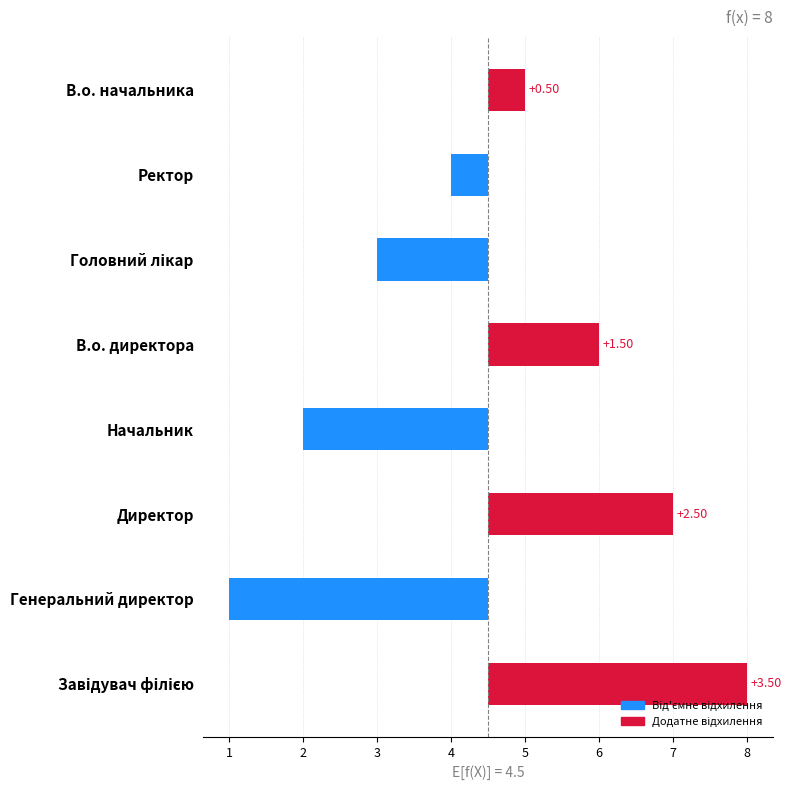

What is the greatest value displayed?

3.5